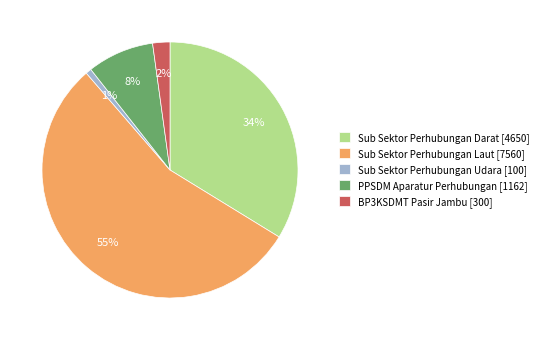

Approximately how many times larger is the value at PPSDM Aparatur Perhubungan compared to Sub Sektor Perhubungan Darat?

0.2